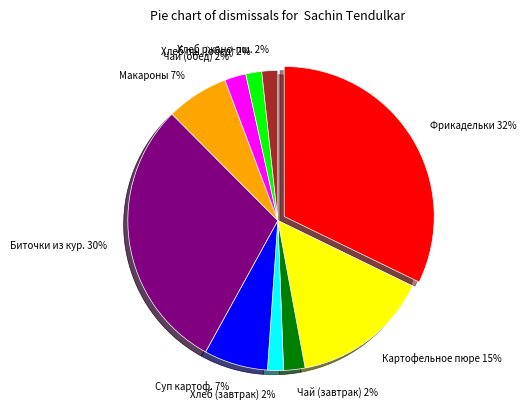

Which has a higher value, Картофельное пюре 15% or Чай (обед) 2%?

Картофельное пюре 15%